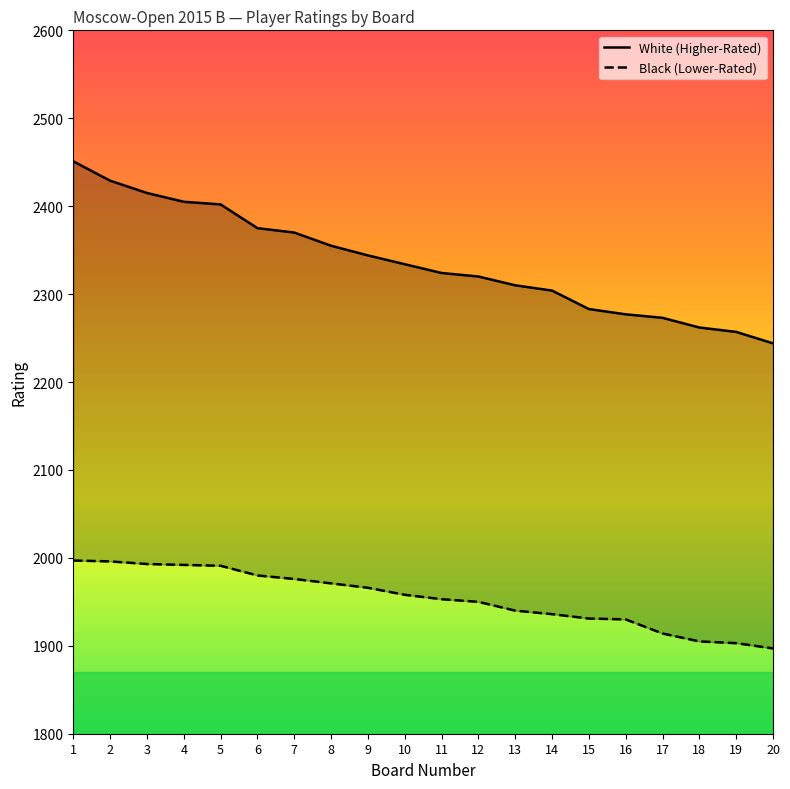

Which series has the largest range (max minus min)?

White Rating